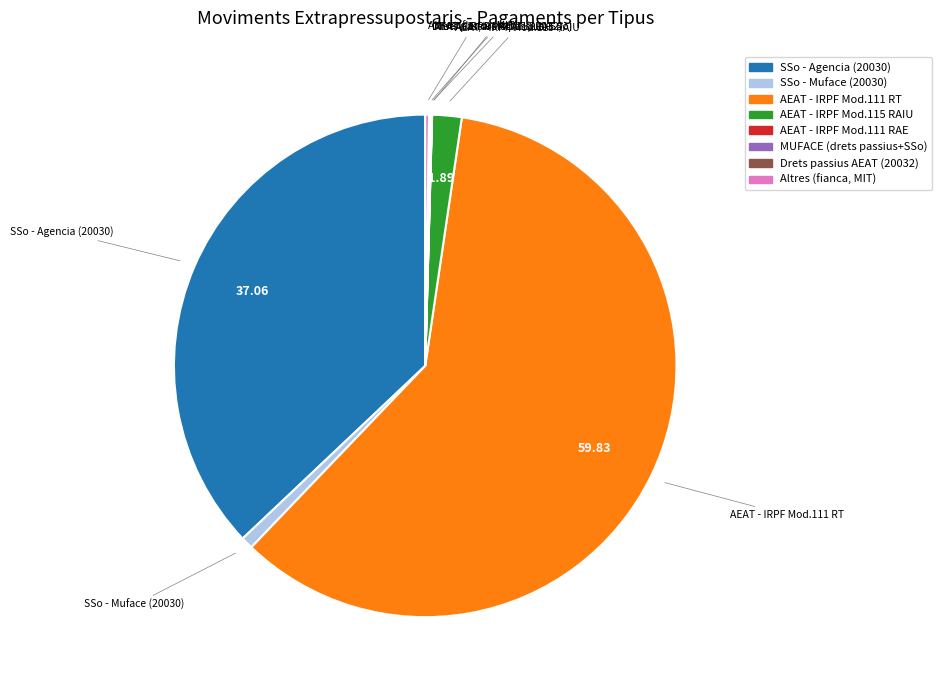

Which has a higher value, SSo - Muface (20030) or AEAT - IRPF Mod.111 RT?

AEAT - IRPF Mod.111 RT